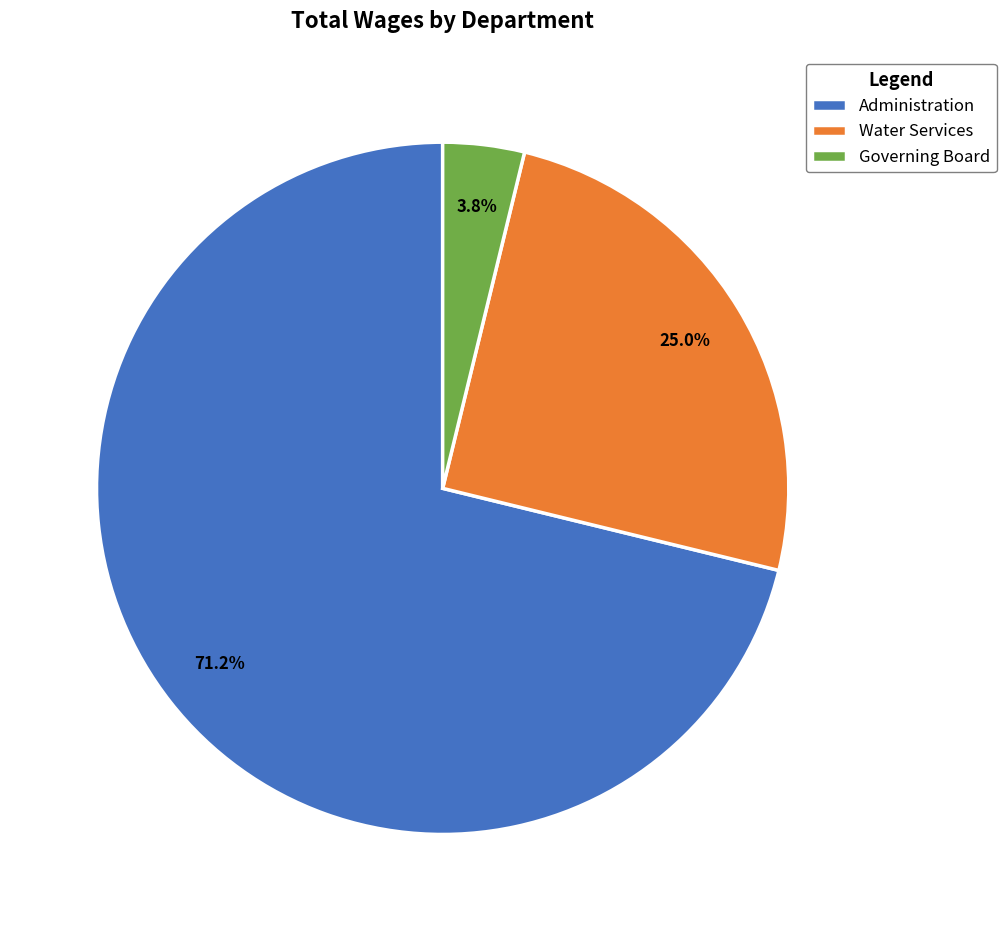

Approximately how many times larger is the value at Water Services compared to Governing Board?

6.6